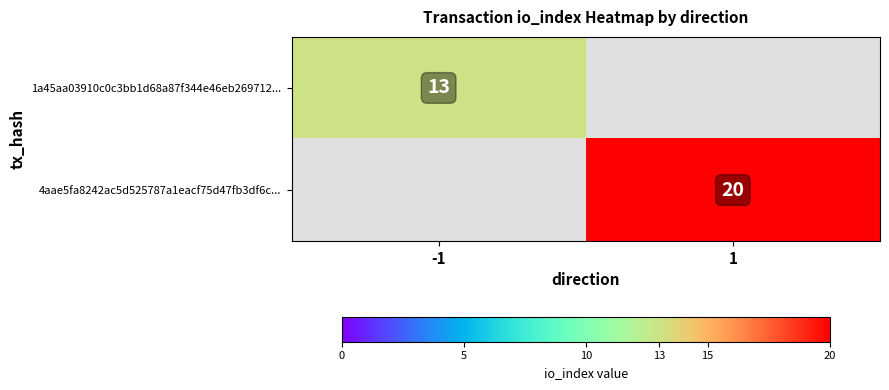

The value of 1a45aa03910c0c3bb1d68a87f344e46eb269712... at -1 is 8. True or false?

False